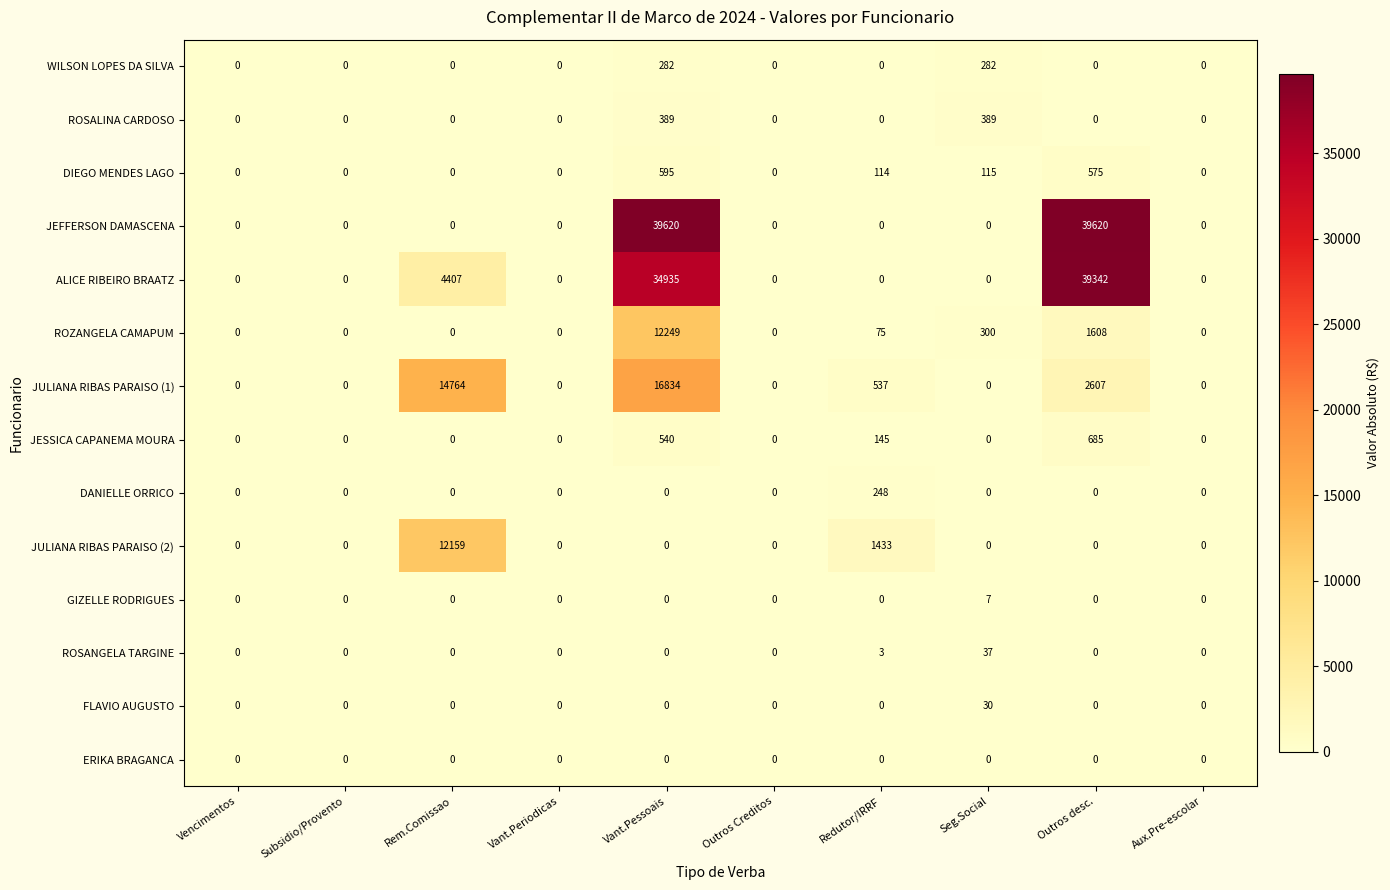

What is the highest value of the JULIANA RIBAS PARAISO (2) series?

12159